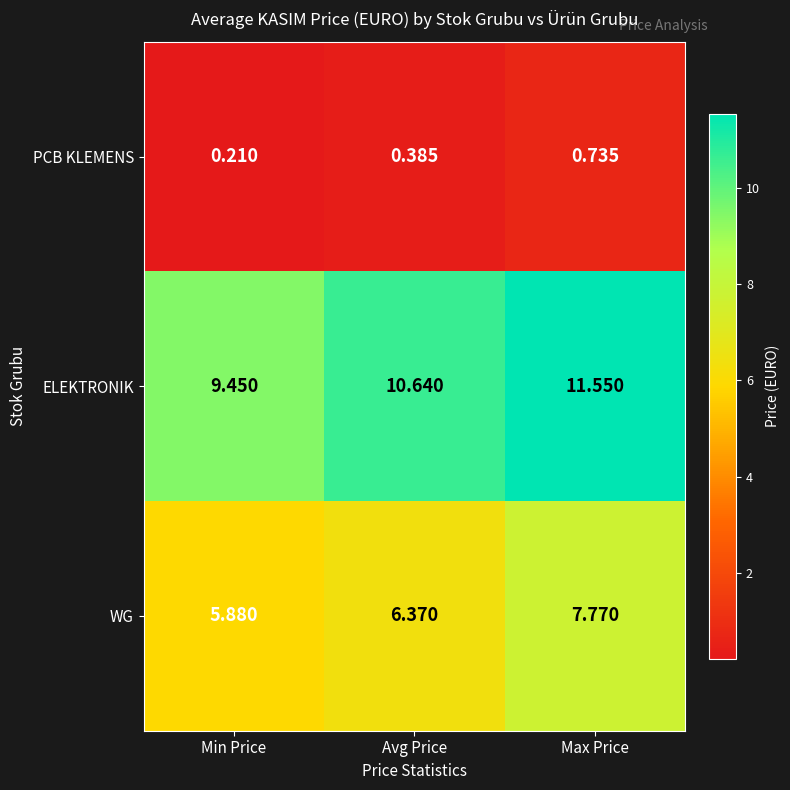

Where is PCB KLEMENS nearest to the value 0?

Min Price